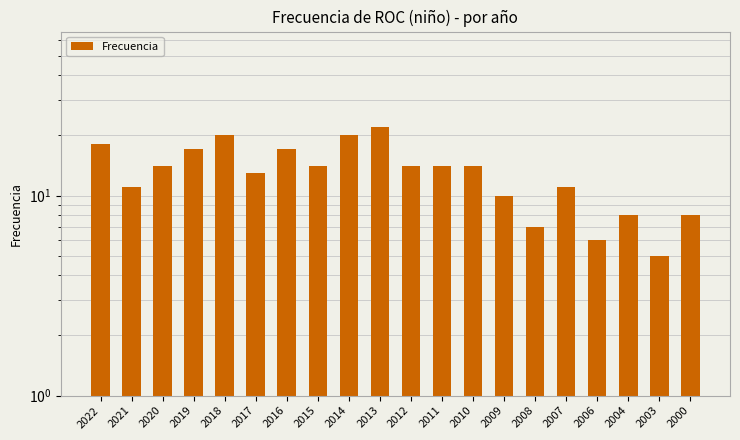

Which has a higher value, 2013 or 2011?

2013